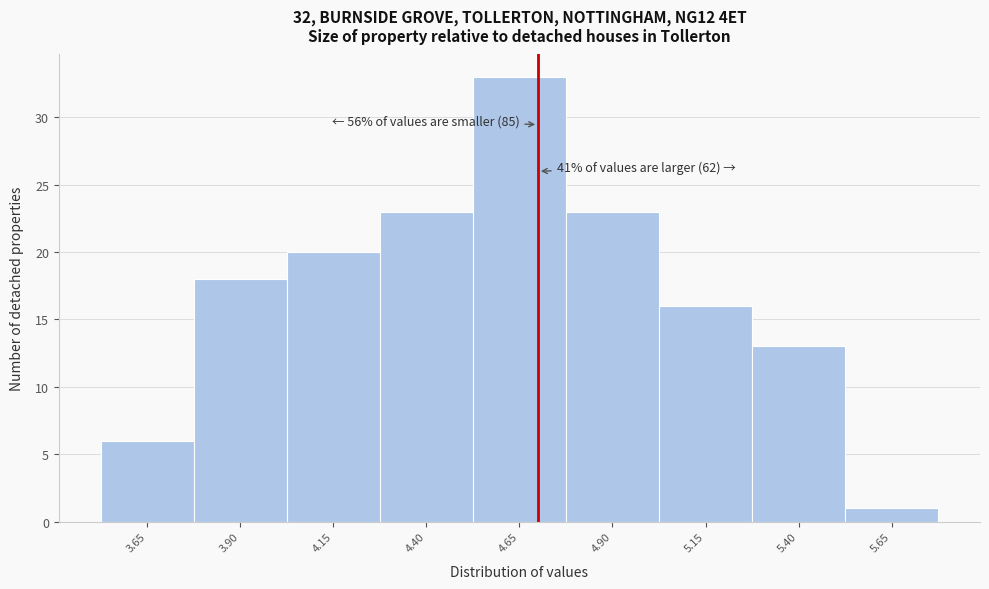

Which range on the x-axis has the tallest bar?

4.525 to 4.775